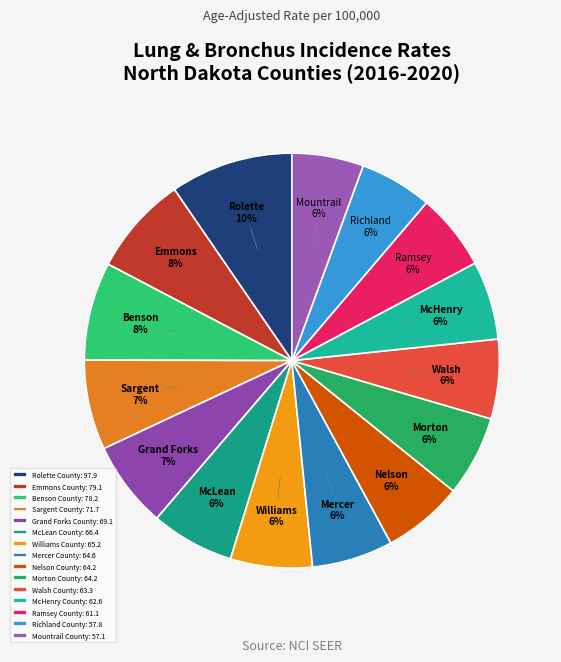

To the nearest percent, what is the difference between the largest and smallest slice percentages?

4%